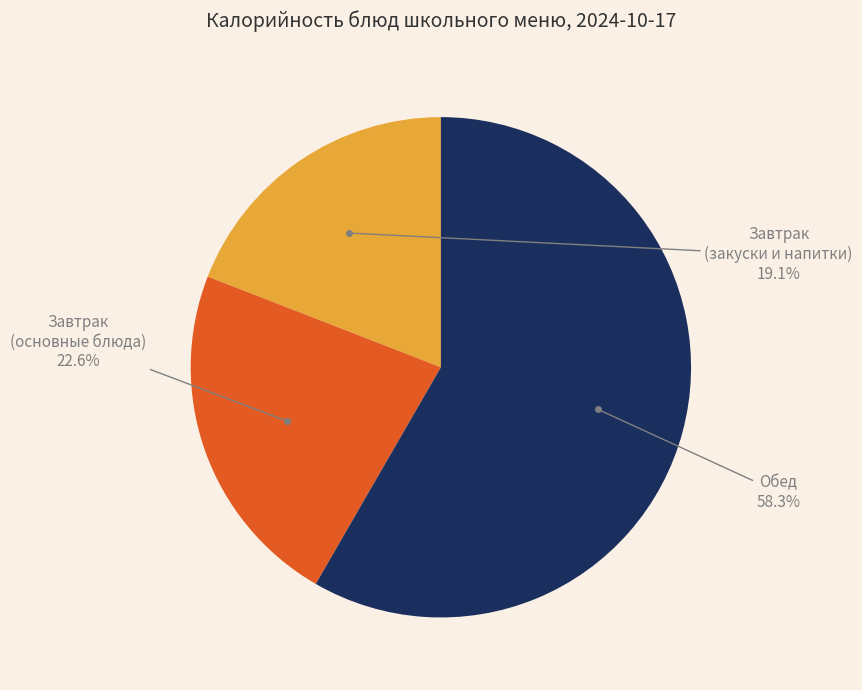

Is there any slice that represents more than half of the pie?

Yes